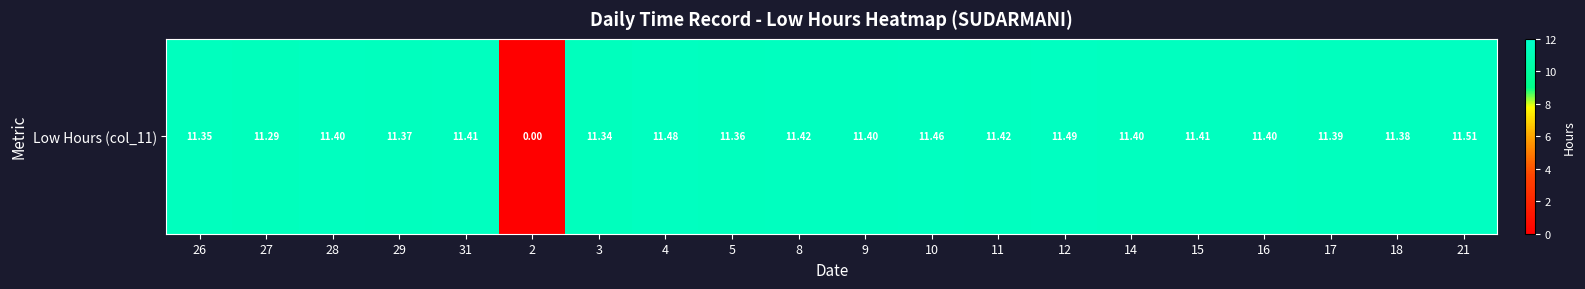

What is the maximum value shown in the chart?

11.5